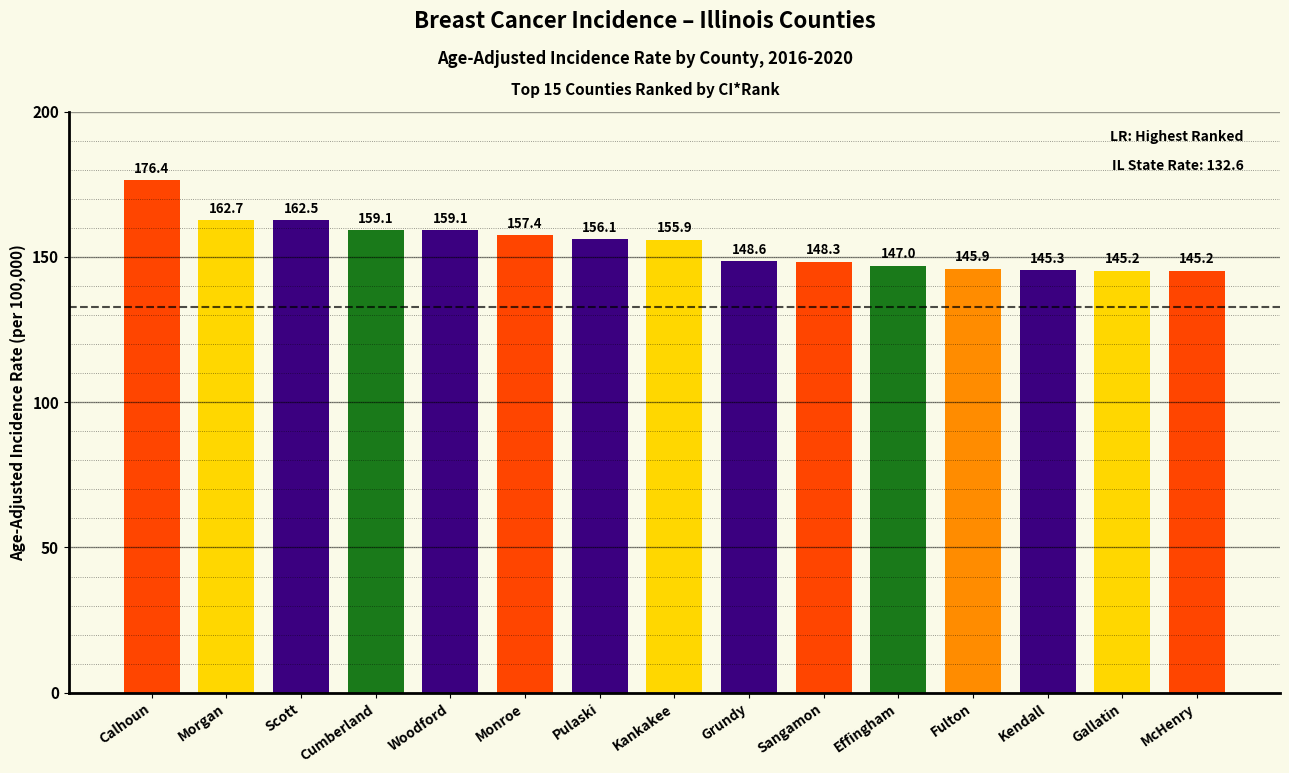

Which has a higher value, Monroe or Morgan?

Morgan